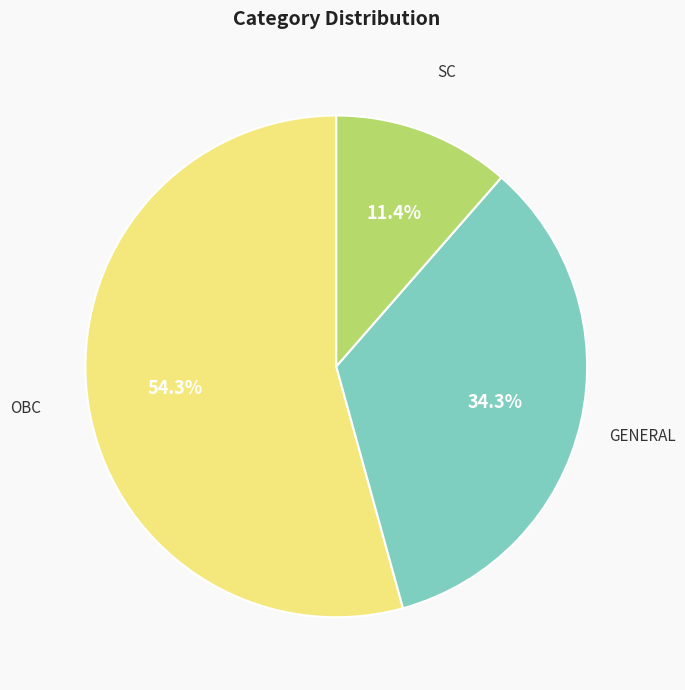

Does any single category account for the majority?

Yes